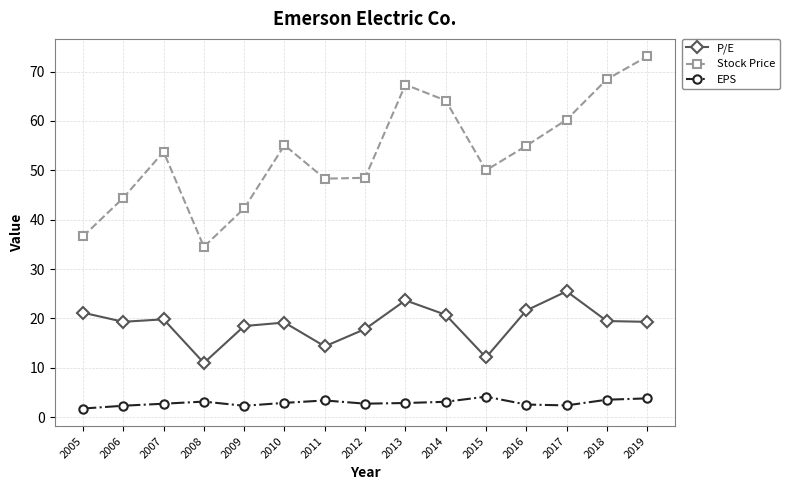

How many categories are shown in the chart?

15